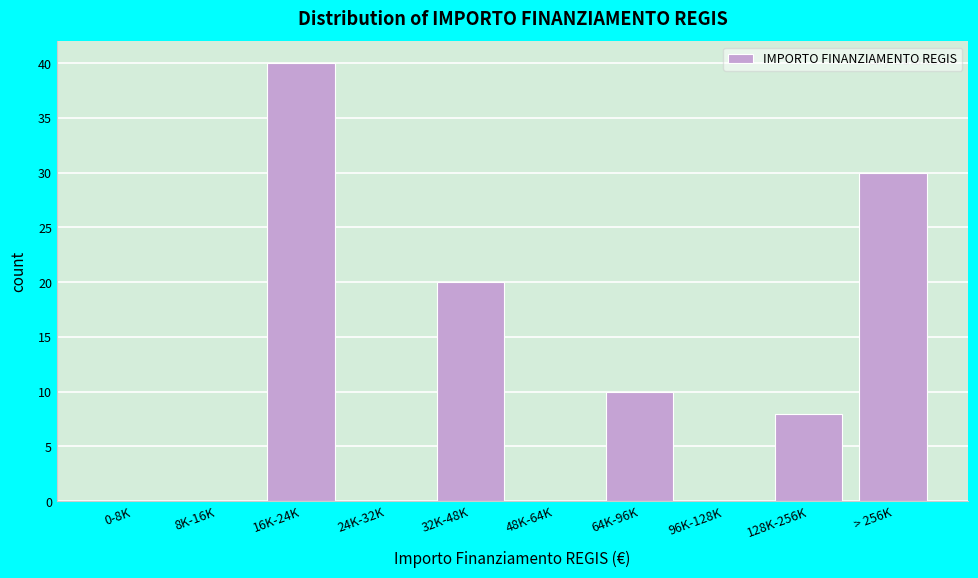

Reading left to right, transcribe all the data shown in this chart.

0-8K=0	8K-16K=0	16K-24K=40	24K-32K=0	32K-48K=20	48K-64K=0	64K-96K=10	96K-128K=0	128K-256K=8	> 256K=30